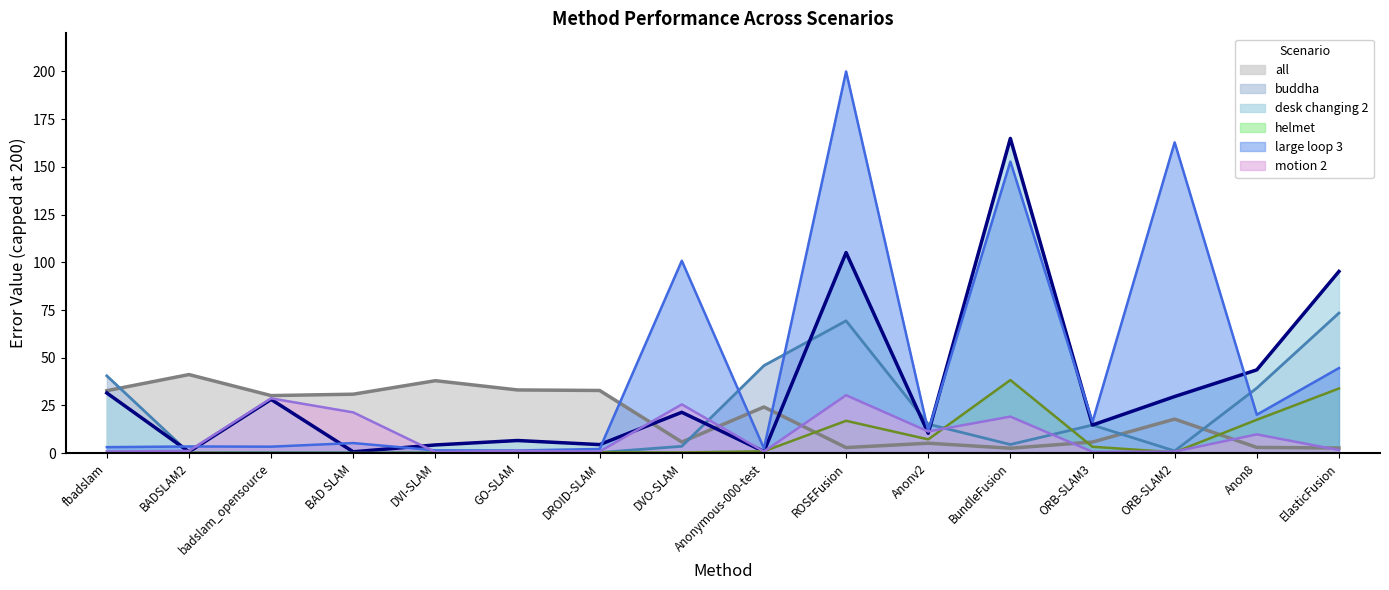

What is the difference between the highest and lowest values at ROSEFusion?

197.1